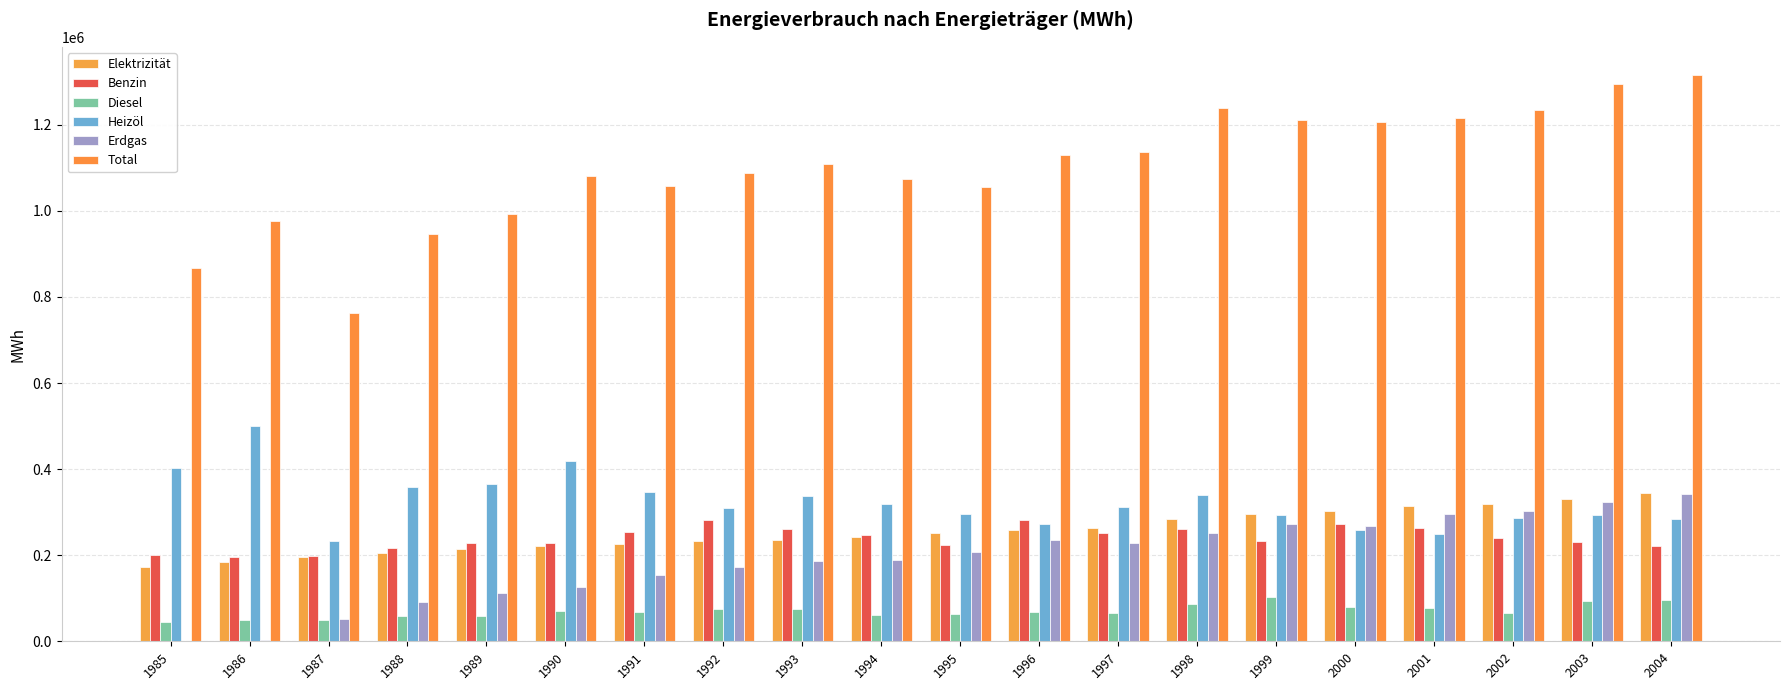

How many data points does each series have?

20